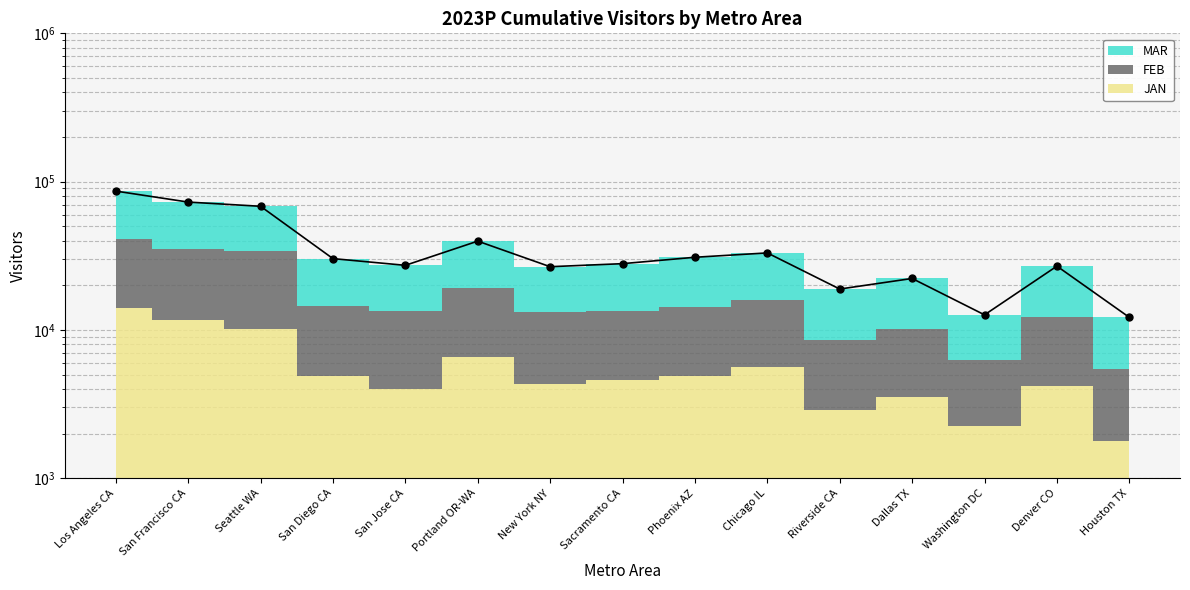

How many data points are less than 27963?

7